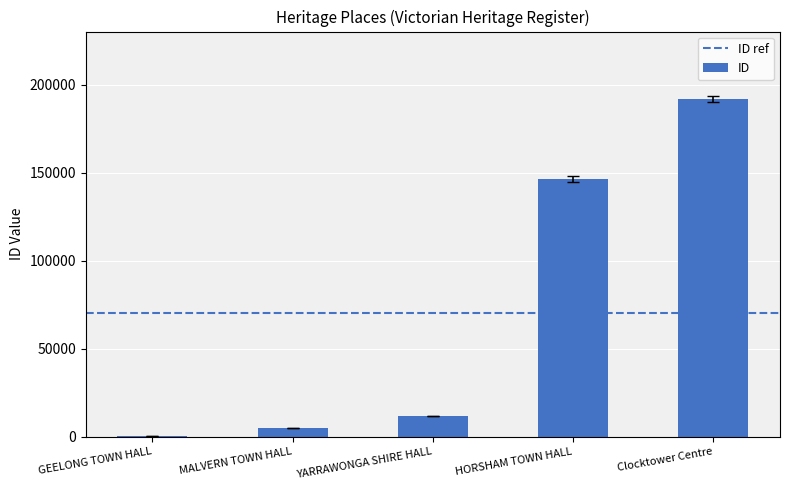

The value at HORSHAM TOWN HALL is 79965. True or false?

False